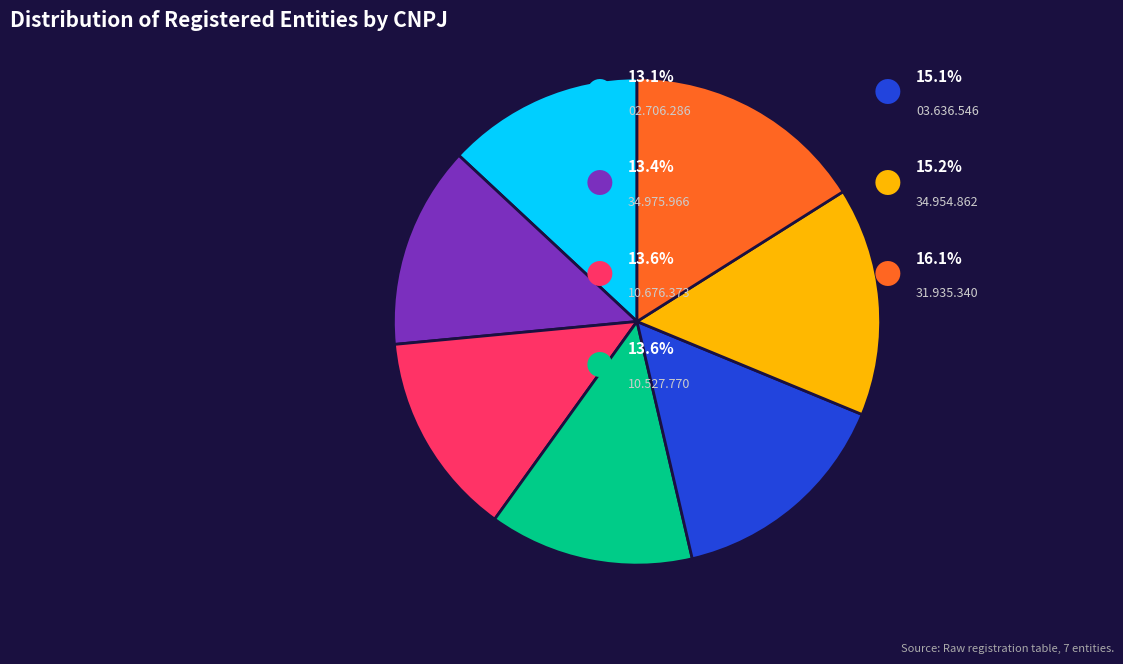

Is there a majority slice in this chart?

No